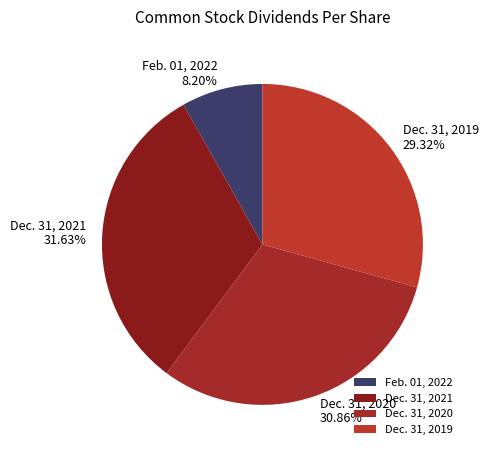

To the nearest percent, what is the difference between the Dec. 31, 2020 and Dec. 31, 2019 slice percentages?

2%